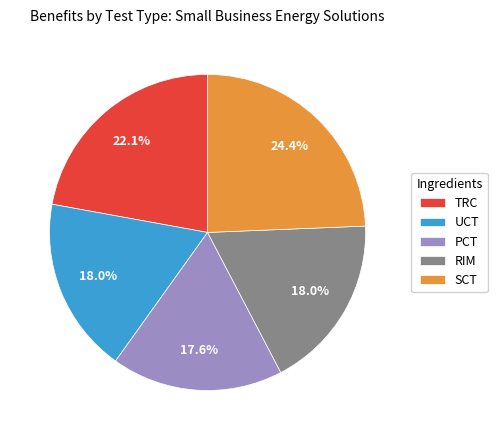

To the nearest percent, what is the difference between the largest and smallest slice percentages?

7%